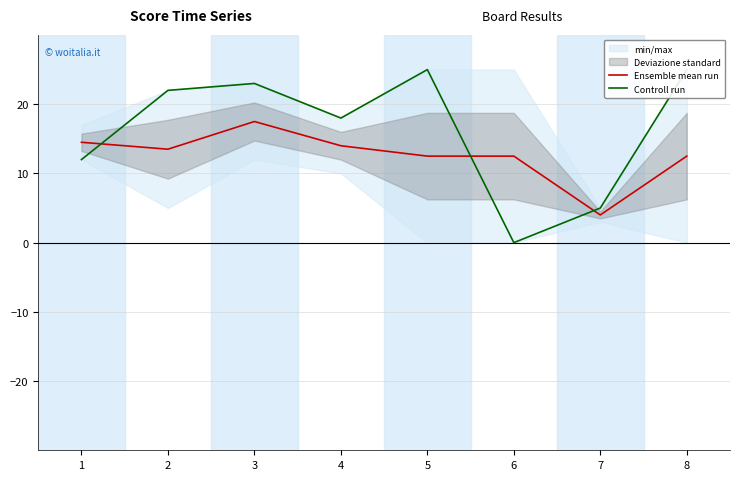

How many interior local peaks does the Ensemble mean run series have?

1